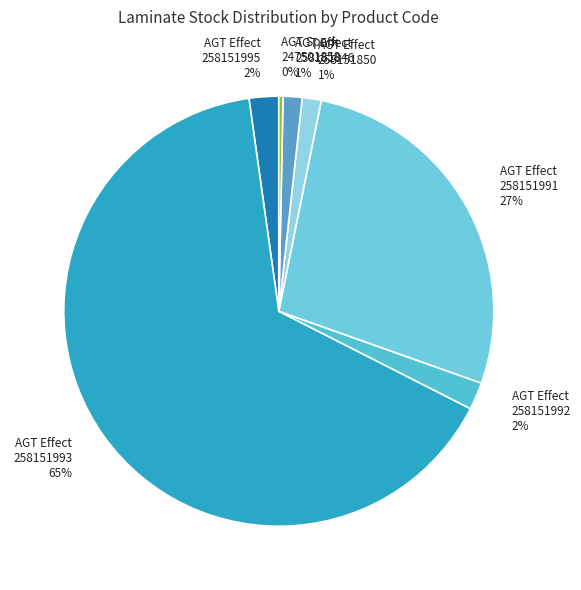

How many slices are in this pie chart?

7